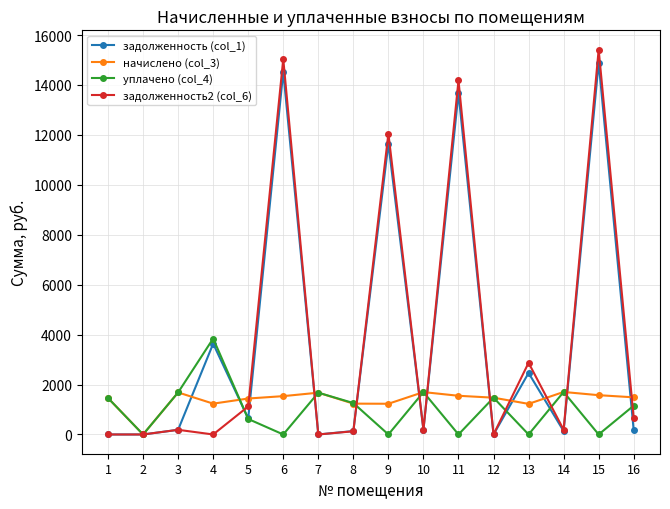

Which series has the widest spread of values?

задолженность2 (col_6)